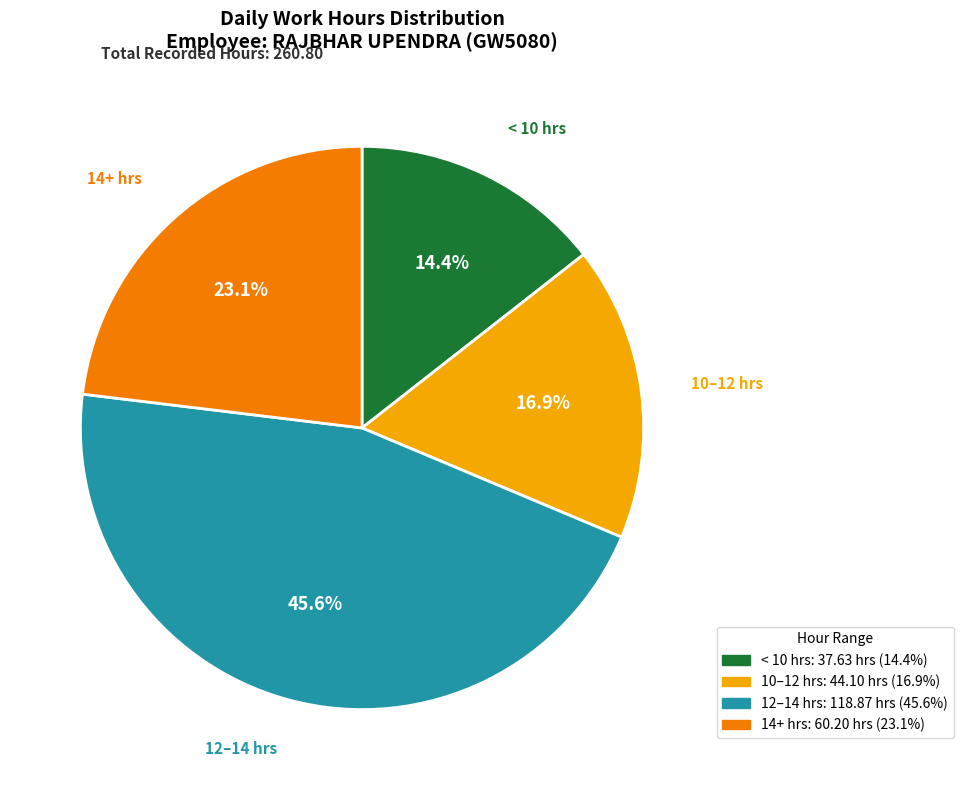

Is there a majority slice in this chart?

No